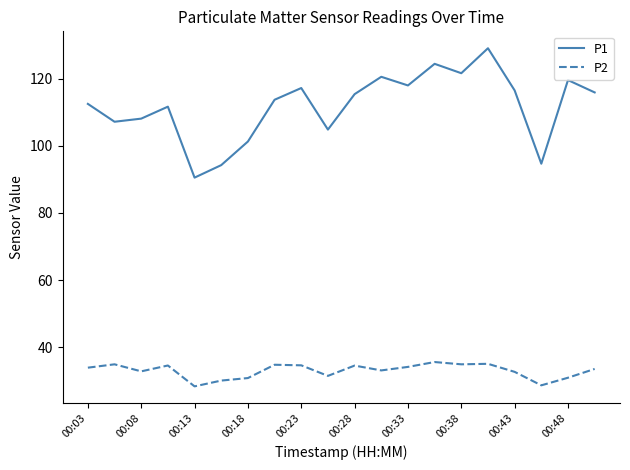

Which series has the widest spread of values?

P1